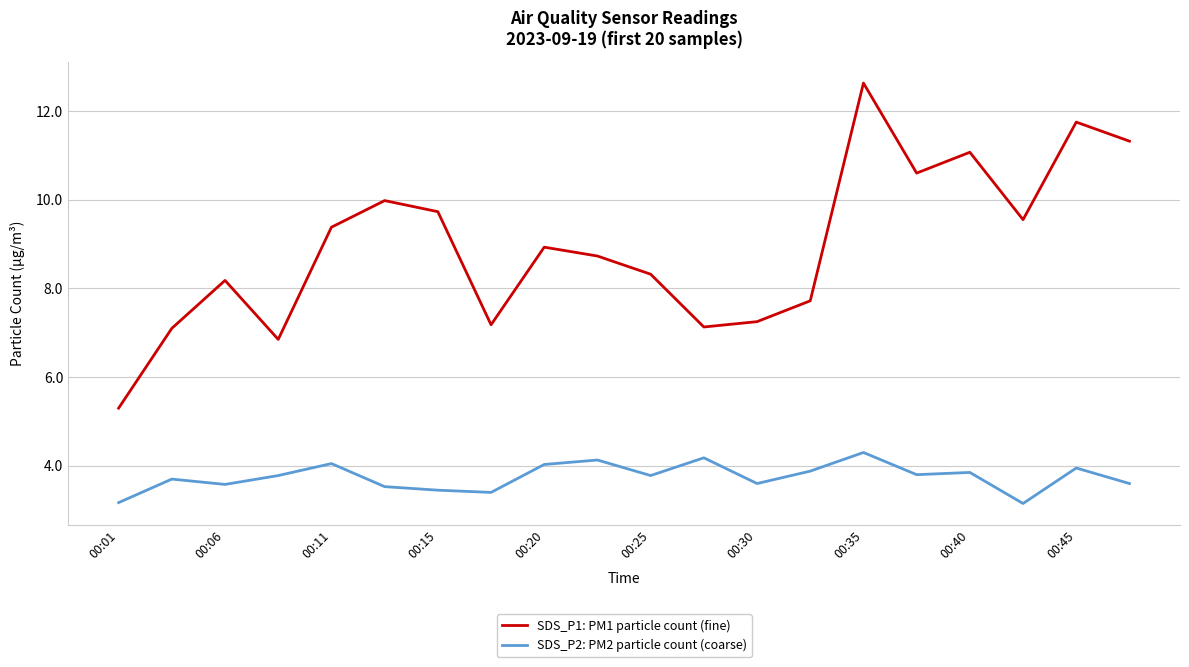

True or false: SDS_P2: PM2 particle count (coarse) and SDS_P1: PM1 particle count (fine) cross at least once.

False